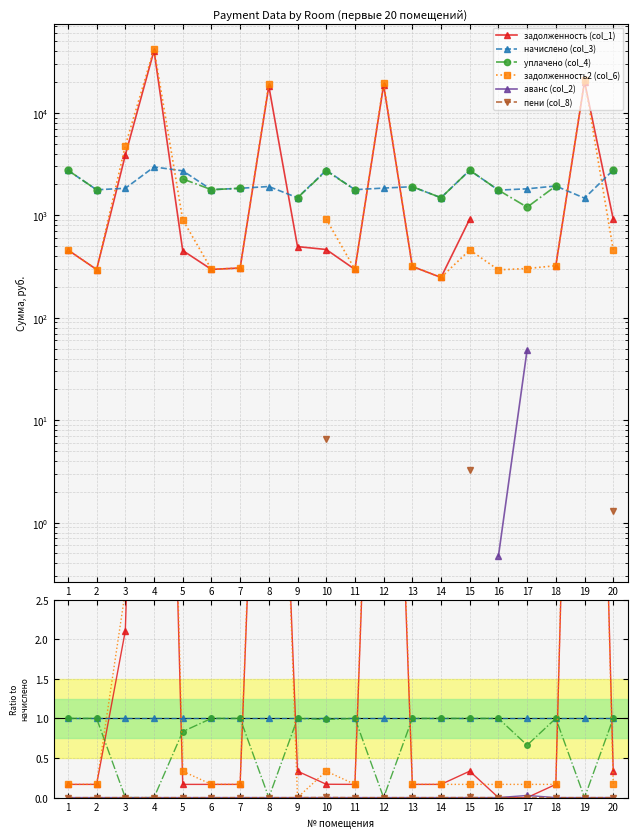

Reading left to right, transcribe all the data shown in this chart.

задолженность (col_1): 1=0.2	2=0.2	3=2.1	4=13.7	5=0.2	6=0.2	7=0.2	8=9.6	9=0.3	10=0.2	11=0.2	12=10.1	13=0.2	14=0.2	15=0.3	16=0.0	17=0.0	18=0.2	19=13.7	20=0.3
начислено (col_3): 1=1.0	2=1.0	3=1.0	4=1.0	5=1.0	6=1.0	7=1.0	8=1.0	9=1.0	10=1.0	11=1.0	12=1.0	13=1.0	14=1.0	15=1.0	16=1.0	17=1.0	18=1.0	19=1.0	20=1.0
уплачено (col_4): 1=1.0	2=1.0	3=0.0	4=0.0	5=0.8	6=1.0	7=1.0	8=0.0	9=1.0	10=1.0	11=1.0	12=0.0	13=1.0	14=1.0	15=1.0	16=1.0	17=0.7	18=1.0	19=0.0	20=1.0
задолженность2 (col_6): 1=0.2	2=0.2	3=2.6	4=14.2	5=0.3	6=0.2	7=0.2	8=10.1	9=0.0	10=0.3	11=0.2	12=10.6	13=0.2	14=0.2	15=0.2	16=0.2	17=0.2	18=0.2	19=14.2	20=0.2
аванс (col_2): 1=0.0	2=0.0	3=0.0	4=0.0	5=0.0	6=0.0	7=0.0	8=0.0	9=0.0	10=0.0	11=0.0	12=0.0	13=0.0	14=0.0	15=0.0	16=0.0	17=0.0	18=0.0	19=0.0	20=0.0
пени (col_8): 1=0.0	2=0.0	3=0.0	4=0.0	5=0.0	6=0.0	7=0.0	8=0.0	9=0.0	10=0.0	11=0.0	12=0.0	13=0.0	14=0.0	15=0.0	16=0.0	17=0.0	18=0.0	19=0.0	20=0.0